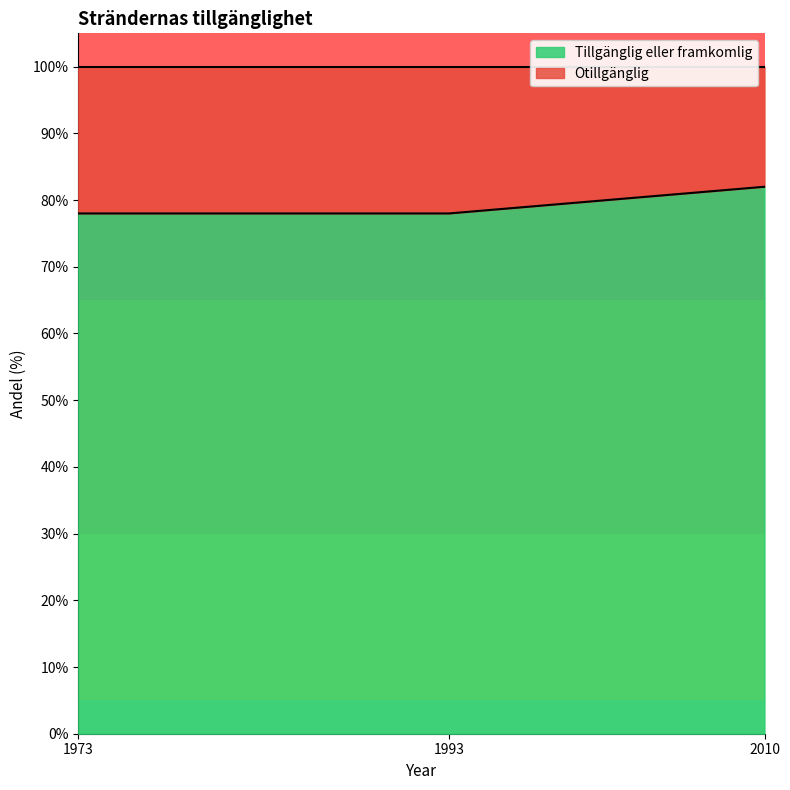

How many data points does each series have?

3